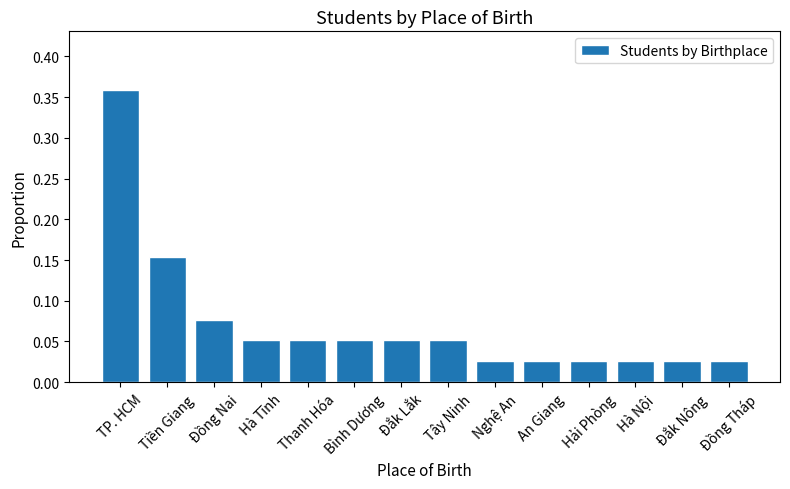

Between Nghệ An and Tiền Giang, which is larger?

Tiền Giang